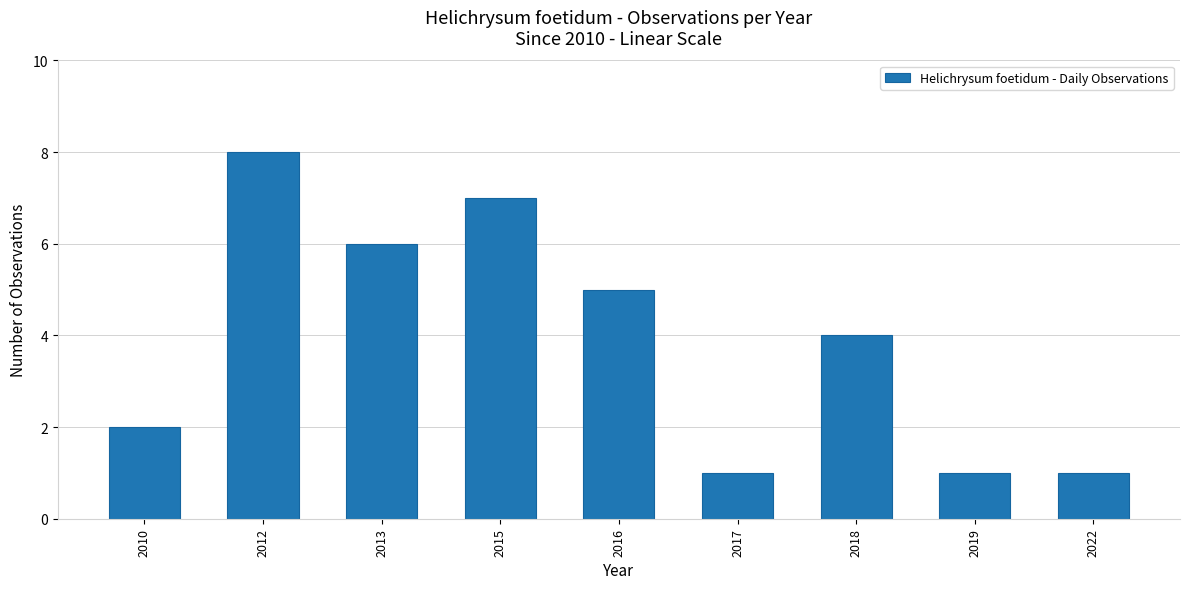

What value does the data have at 2017?

1